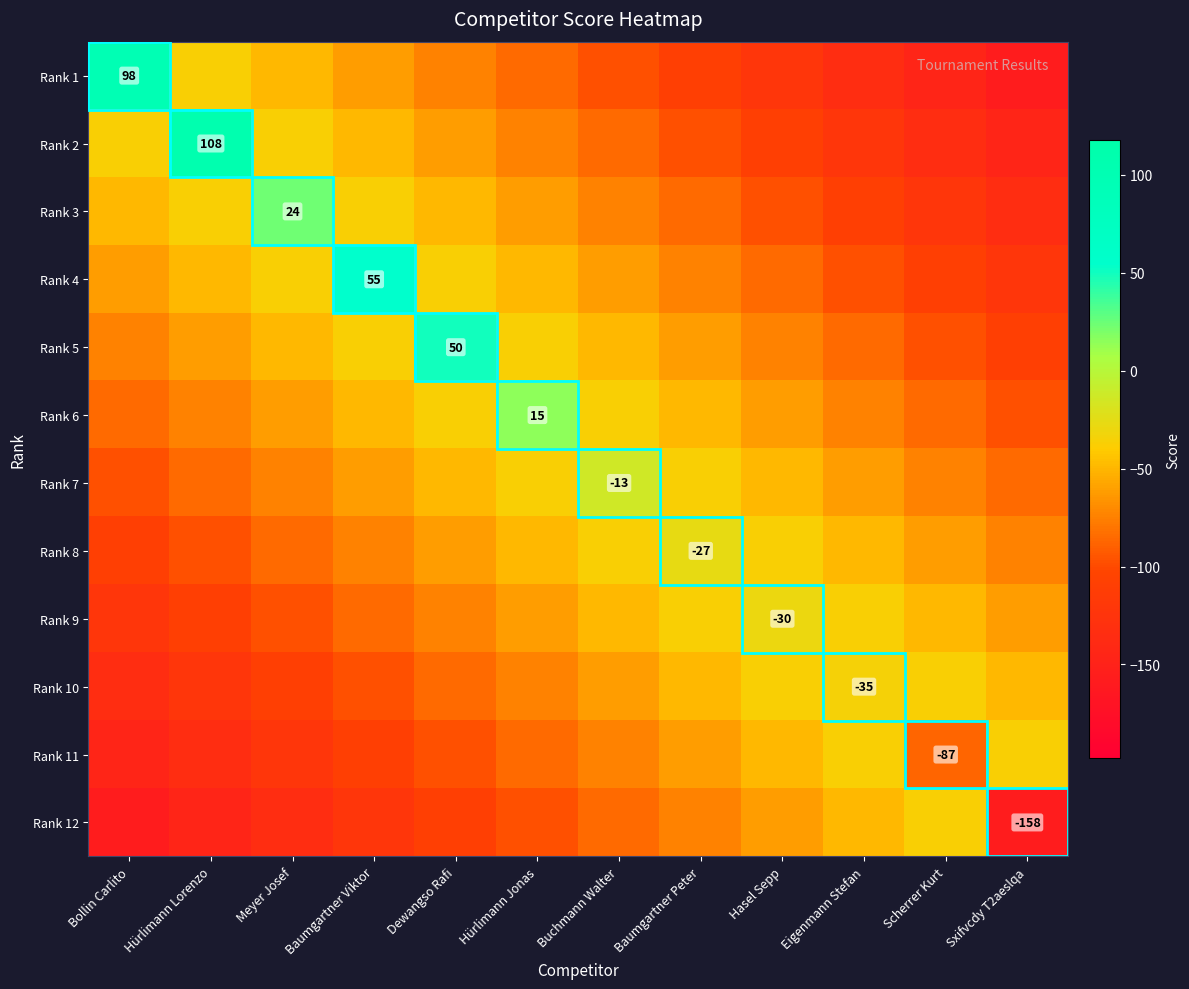

At Scherrer Kurt, list the series in order from smallest to largest.

Rank 1, Rank 2, Rank 3, Rank 4, Rank 5, Rank 11, Rank 6, Rank 7, Rank 8, Rank 9, Rank 10, Rank 12